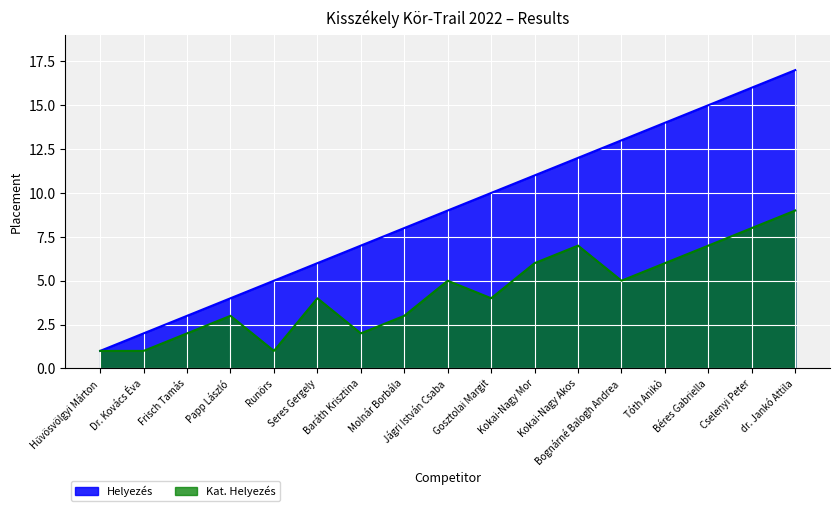

Is it true that Helyezés equals 9 at Jágri István Csaba?

True